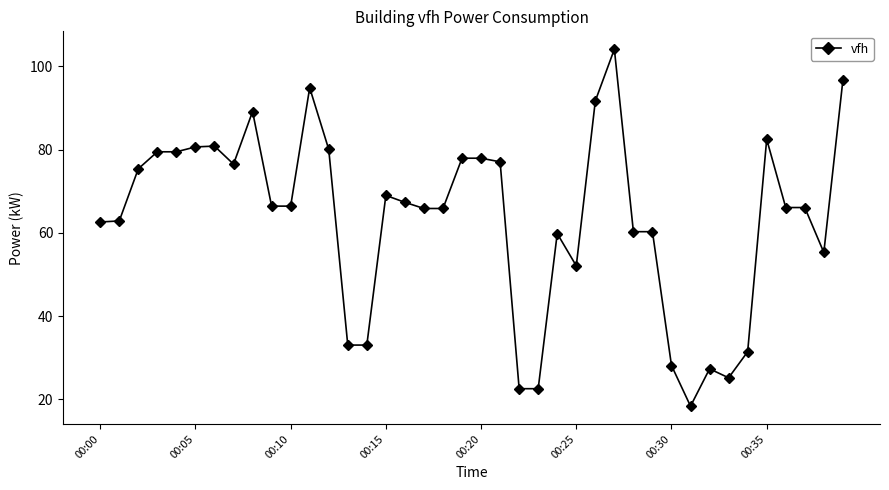

What is the difference between the maximum and minimum values?

85.8